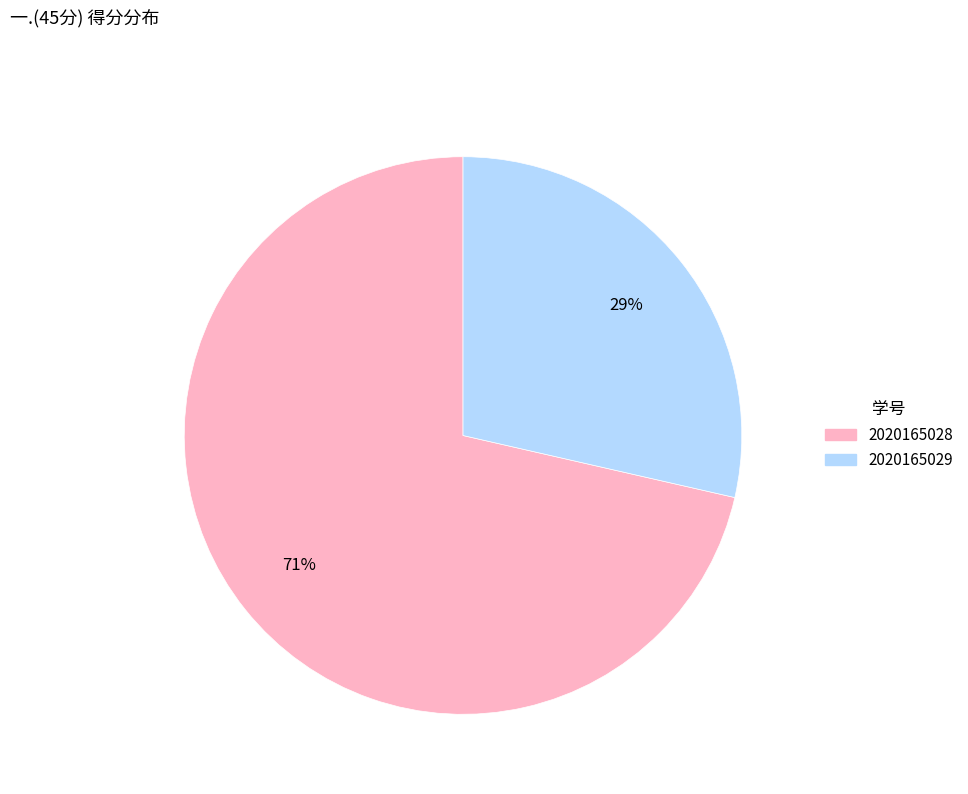

True or false: 2020165029 accounts for 29% of the total.

True